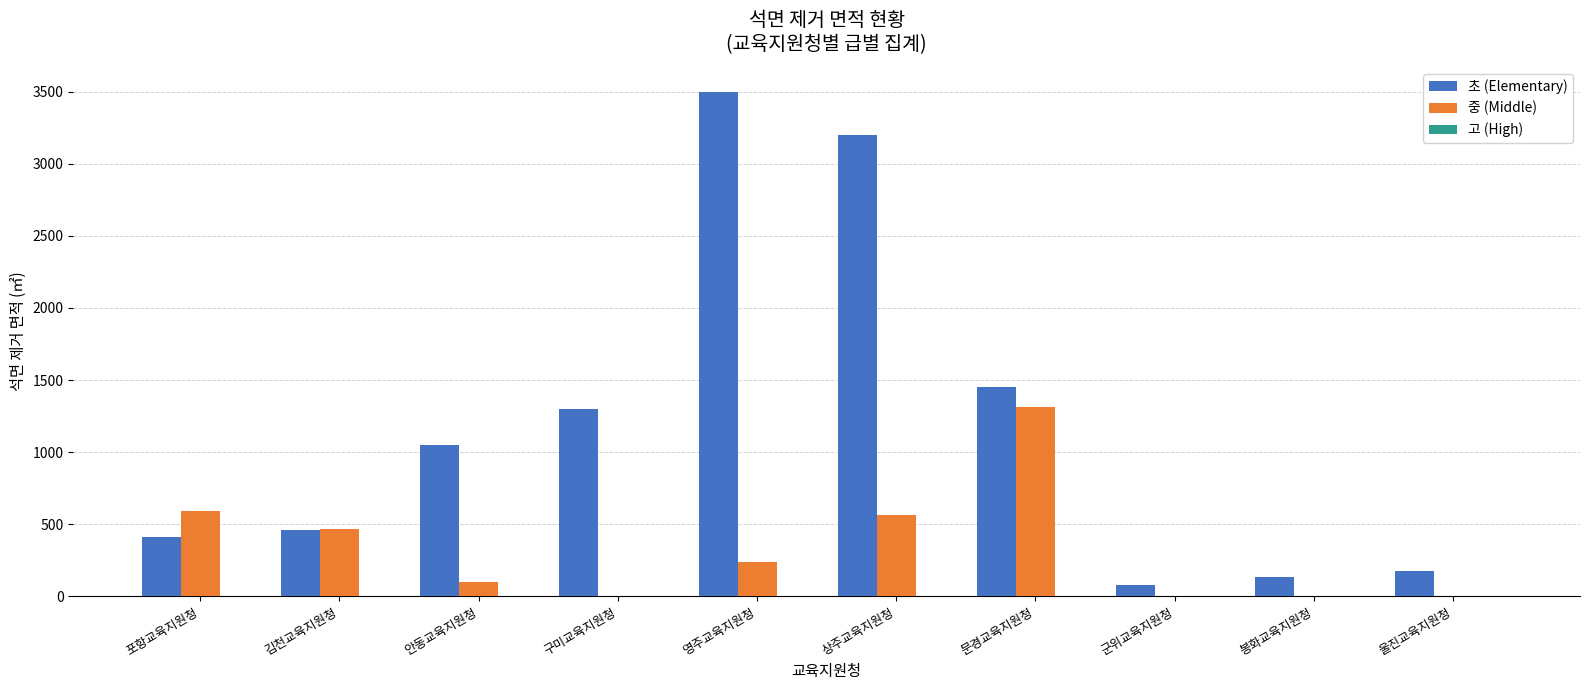

What is the maximum value for 중 (Middle)?

1316.3